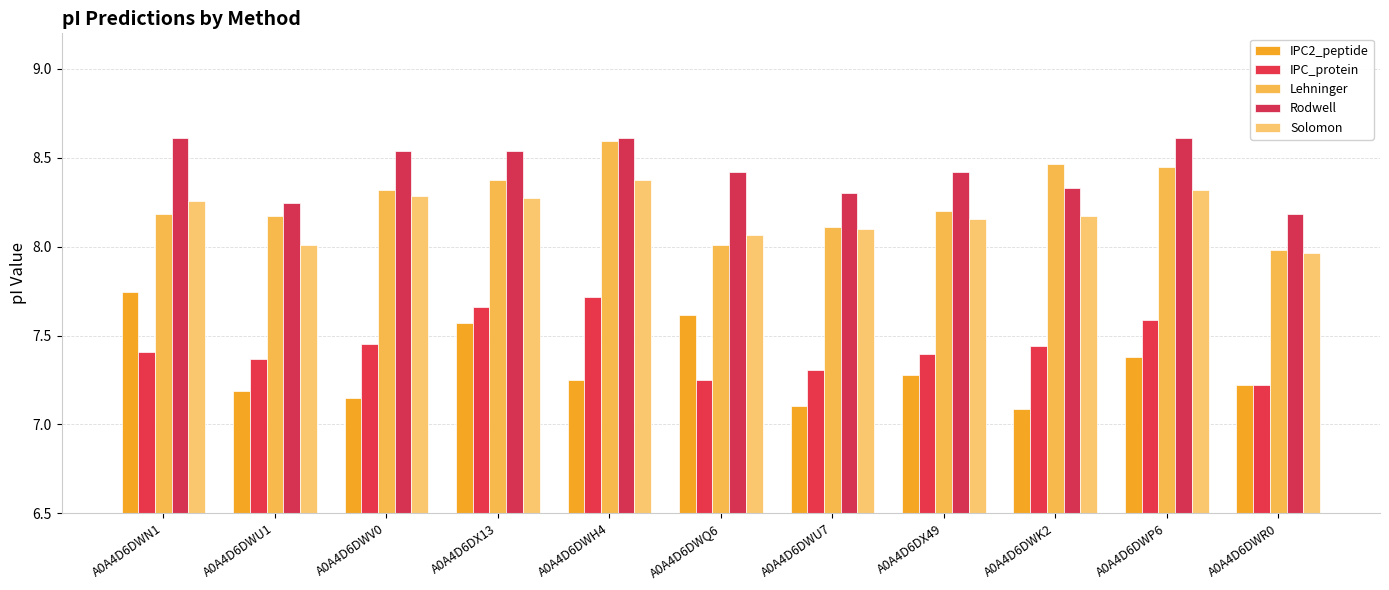

What is the difference between the maximum and minimum values in the IPC2_peptide series?

0.7